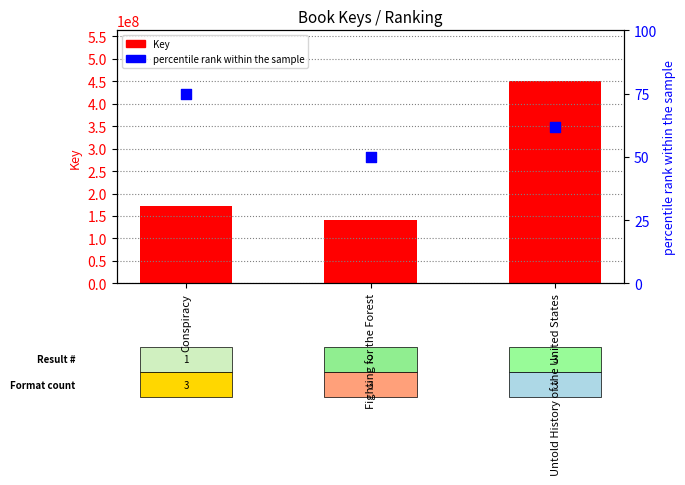

Which series contains the highest Y value?

Key